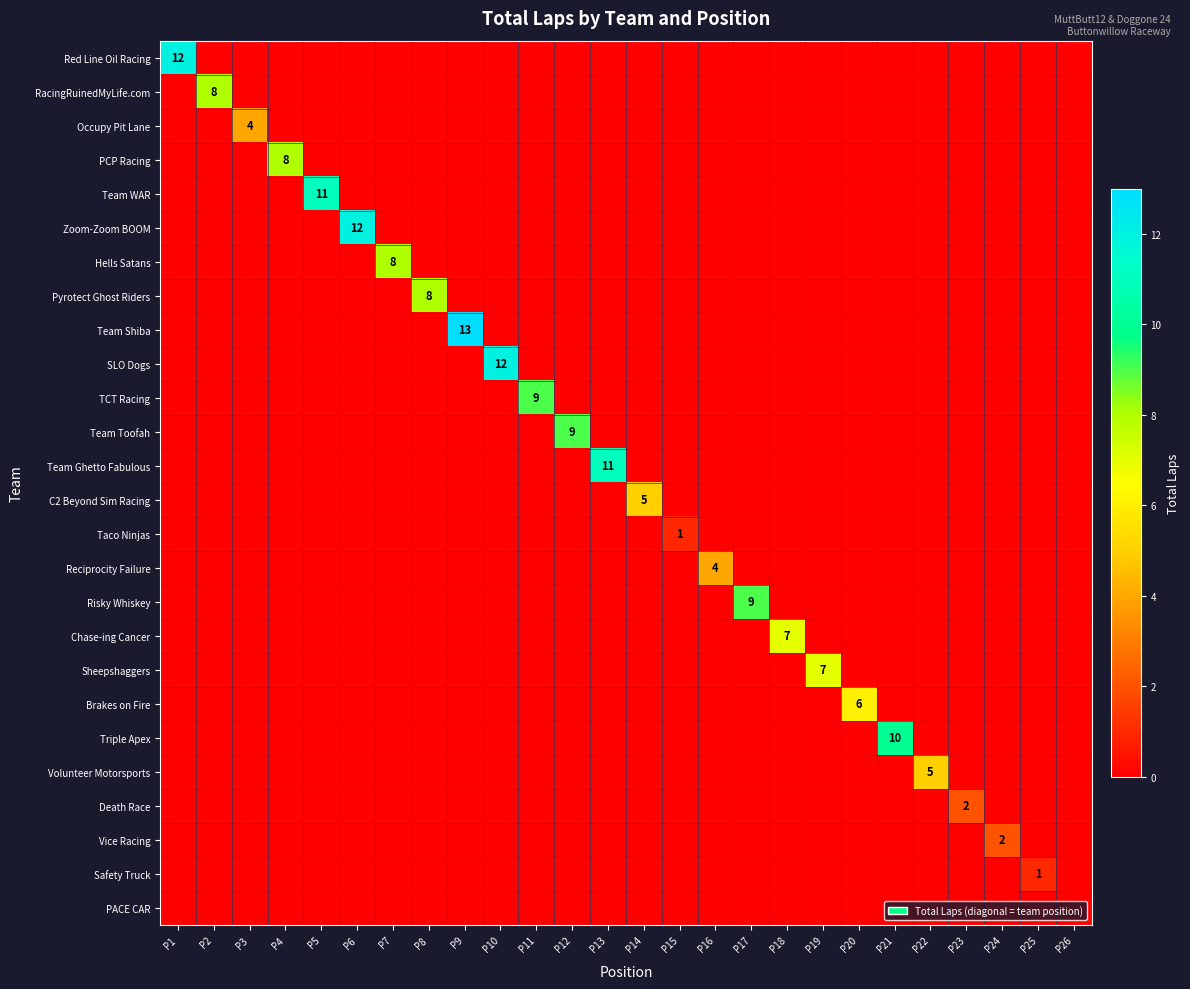

True or false: Vice Racing has a value of 1 at P24.

False